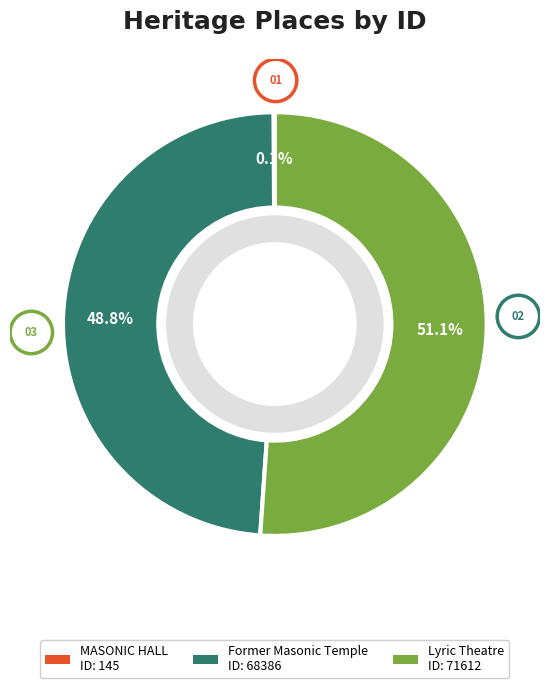

Which category has the biggest portion of the pie?

Lyric Theatre